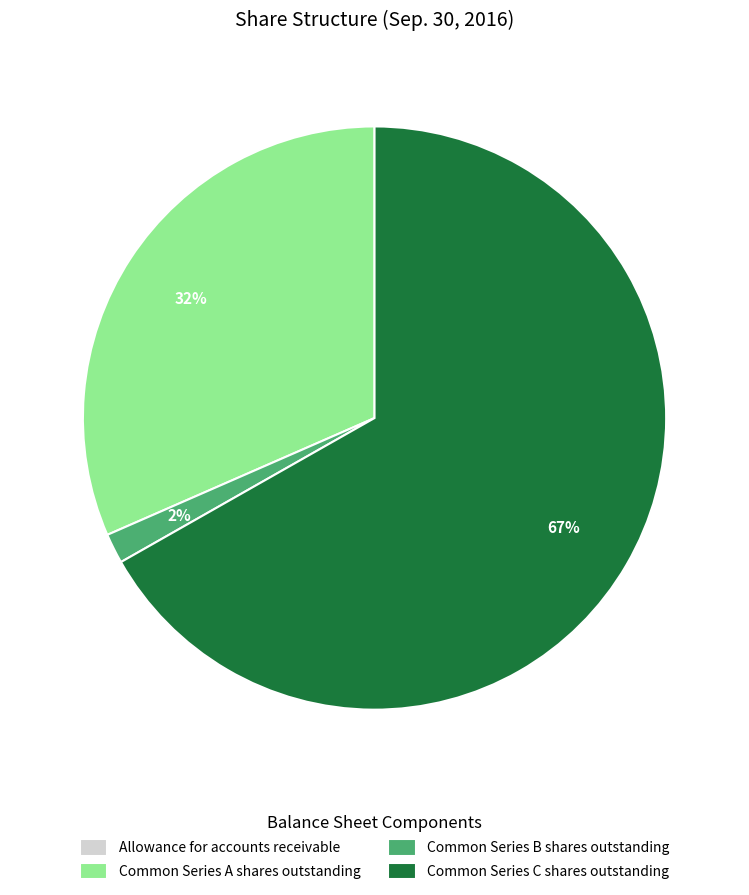

Is the sum of Common Series B shares outstanding and Common Series A shares outstanding greater than half?

No